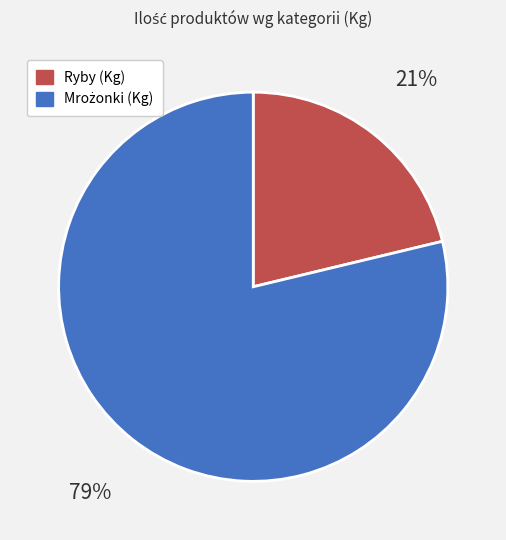

To the nearest percent, what portion does Ryby (Kg) represent?

21%